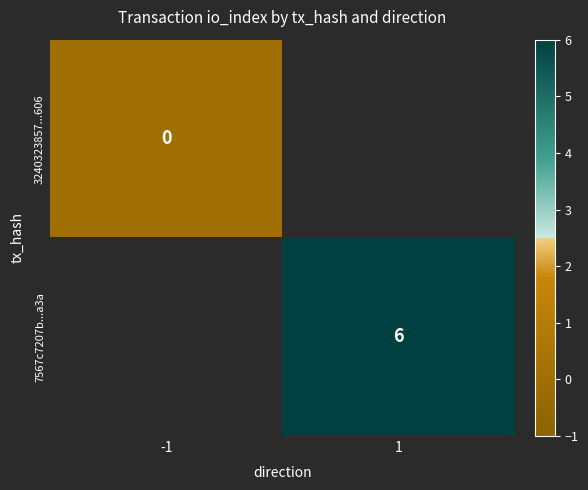

Is the value of 3240323857...606 at -1 greater than the value of 7567c7207b...a3a at 1?

No